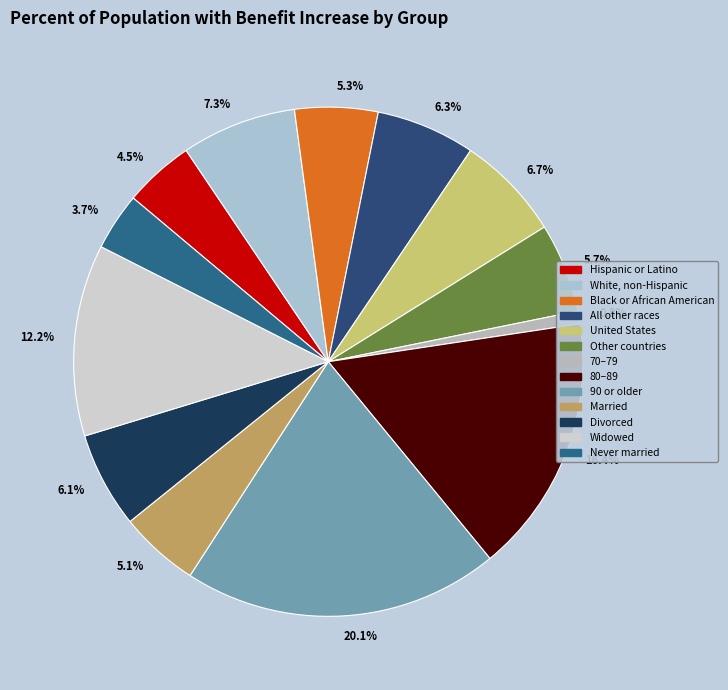

How many slices are in this pie chart?

13